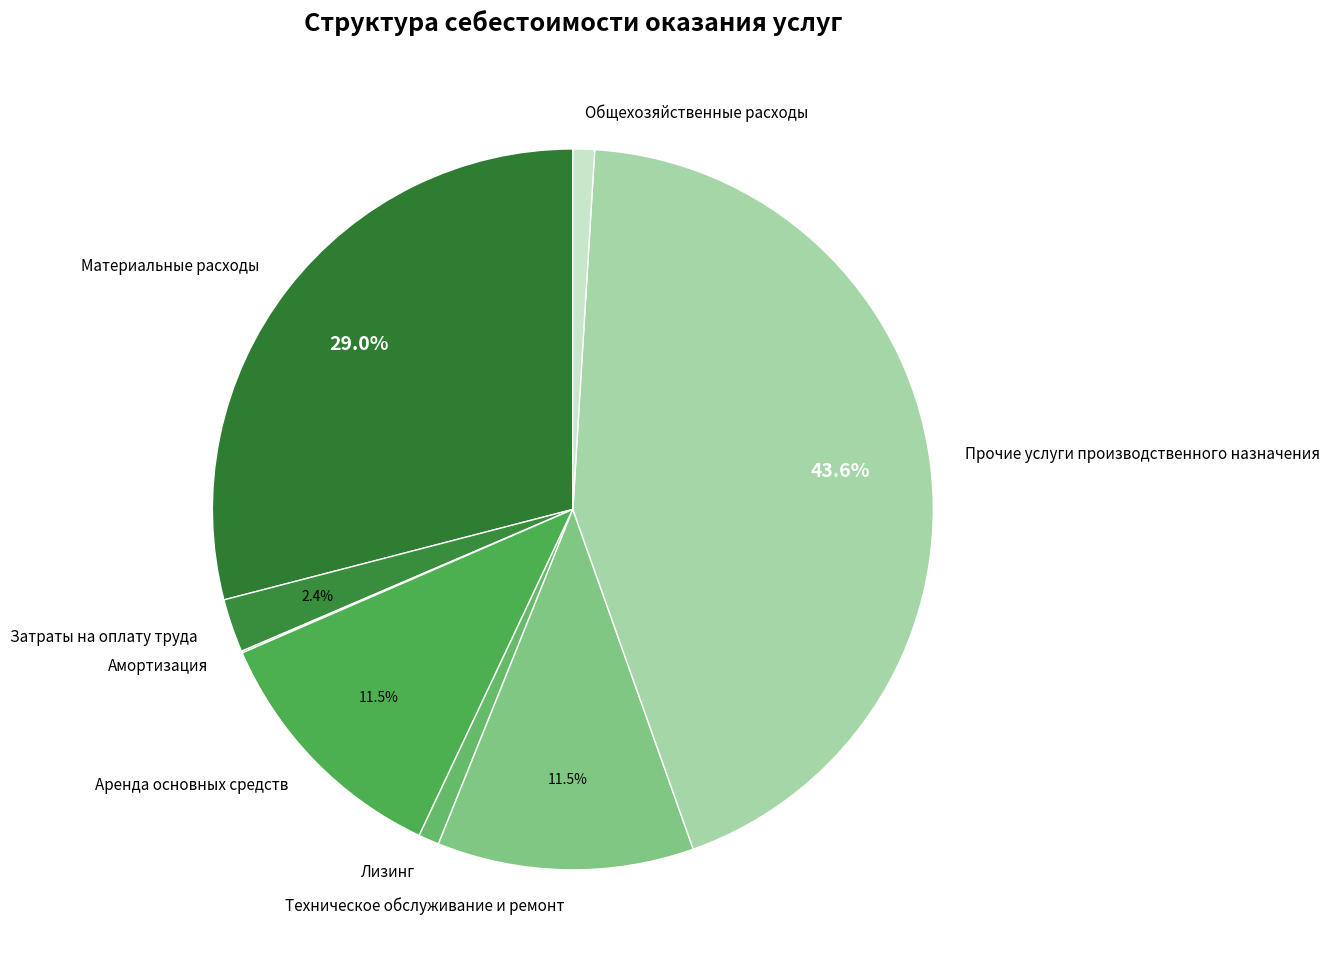

What percentage is NOT represented by Техническое обслуживание и ремонт?

88.5%